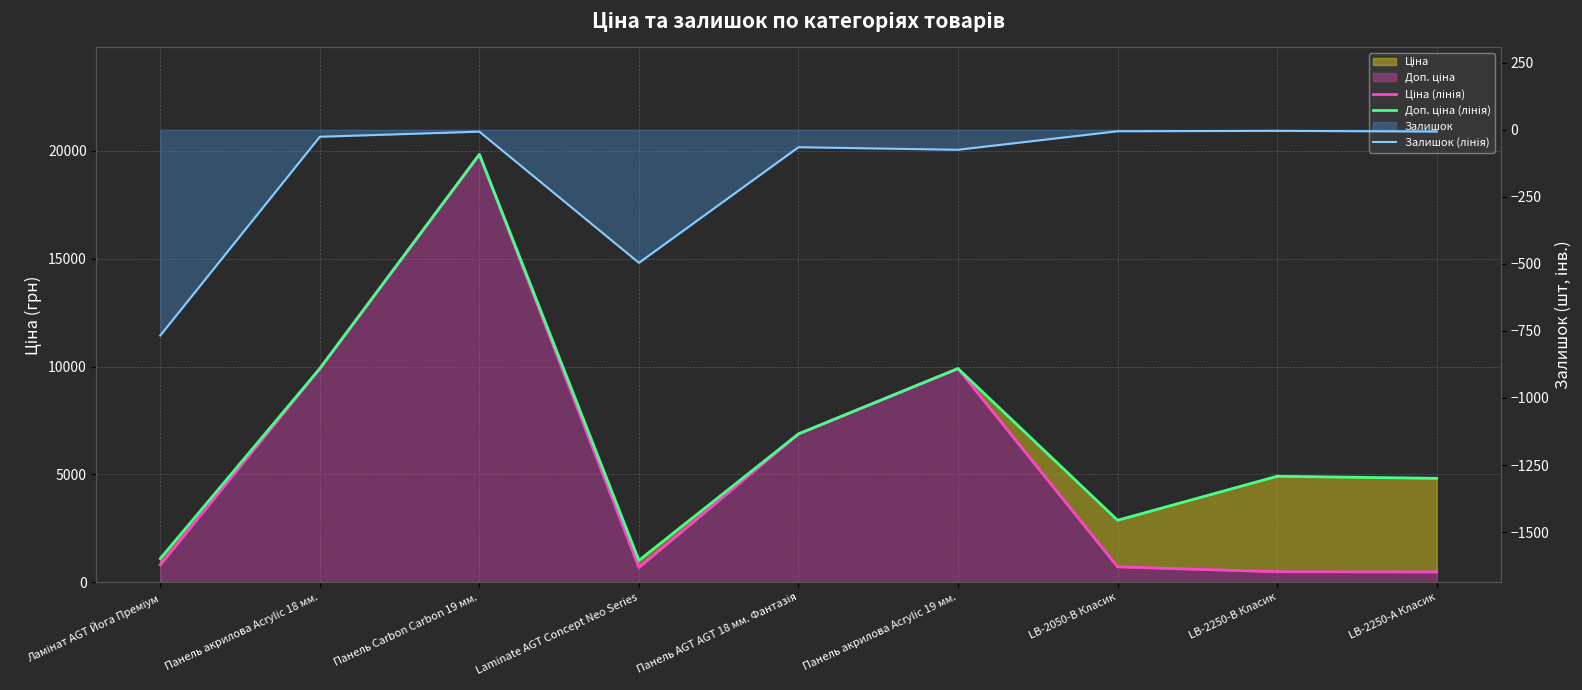

True or false: Доп. ціна (лінія) has a value of 8685.0 at LB-2250-В Класик.

False